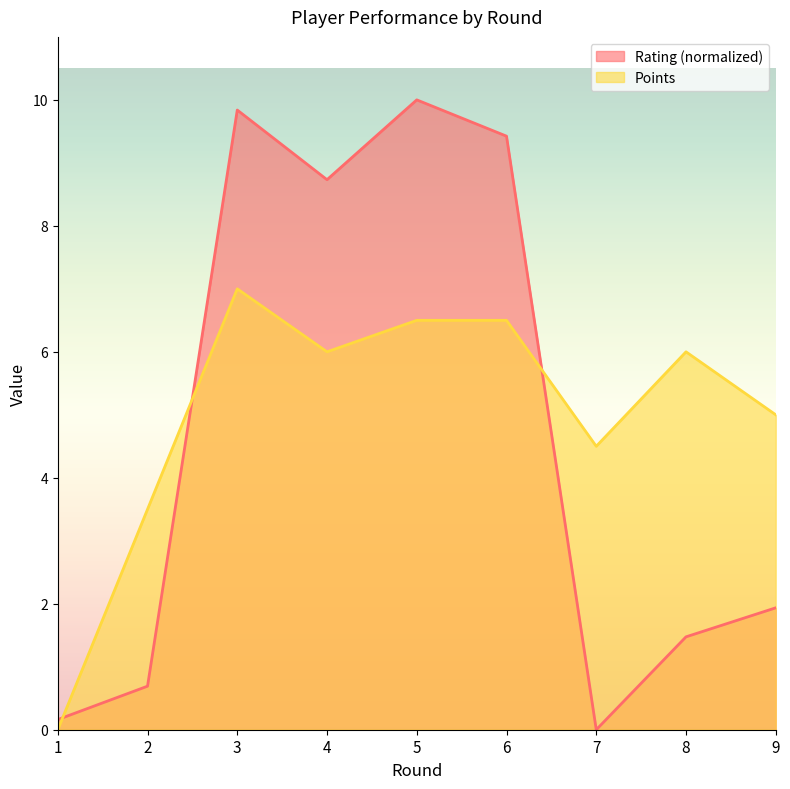

What is the value of the Rating point at the 9th from the left?

1.9